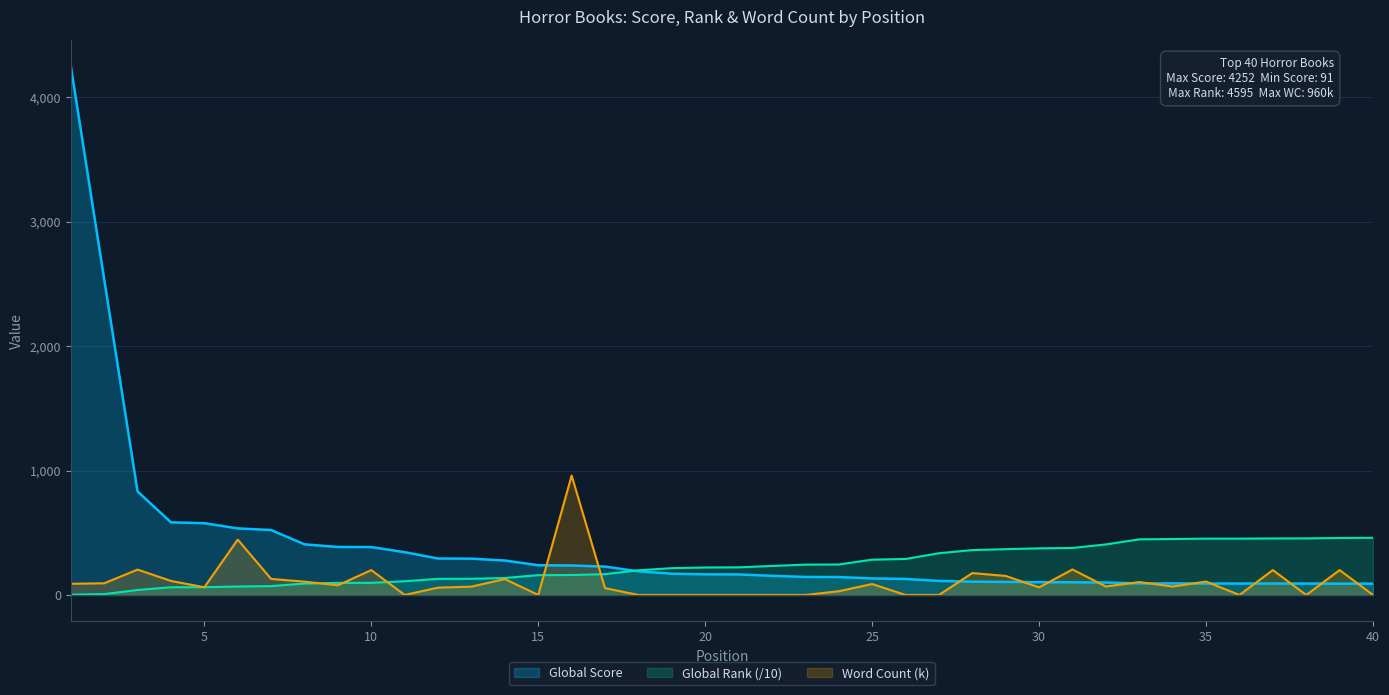

How many lines are shown in the chart?

3